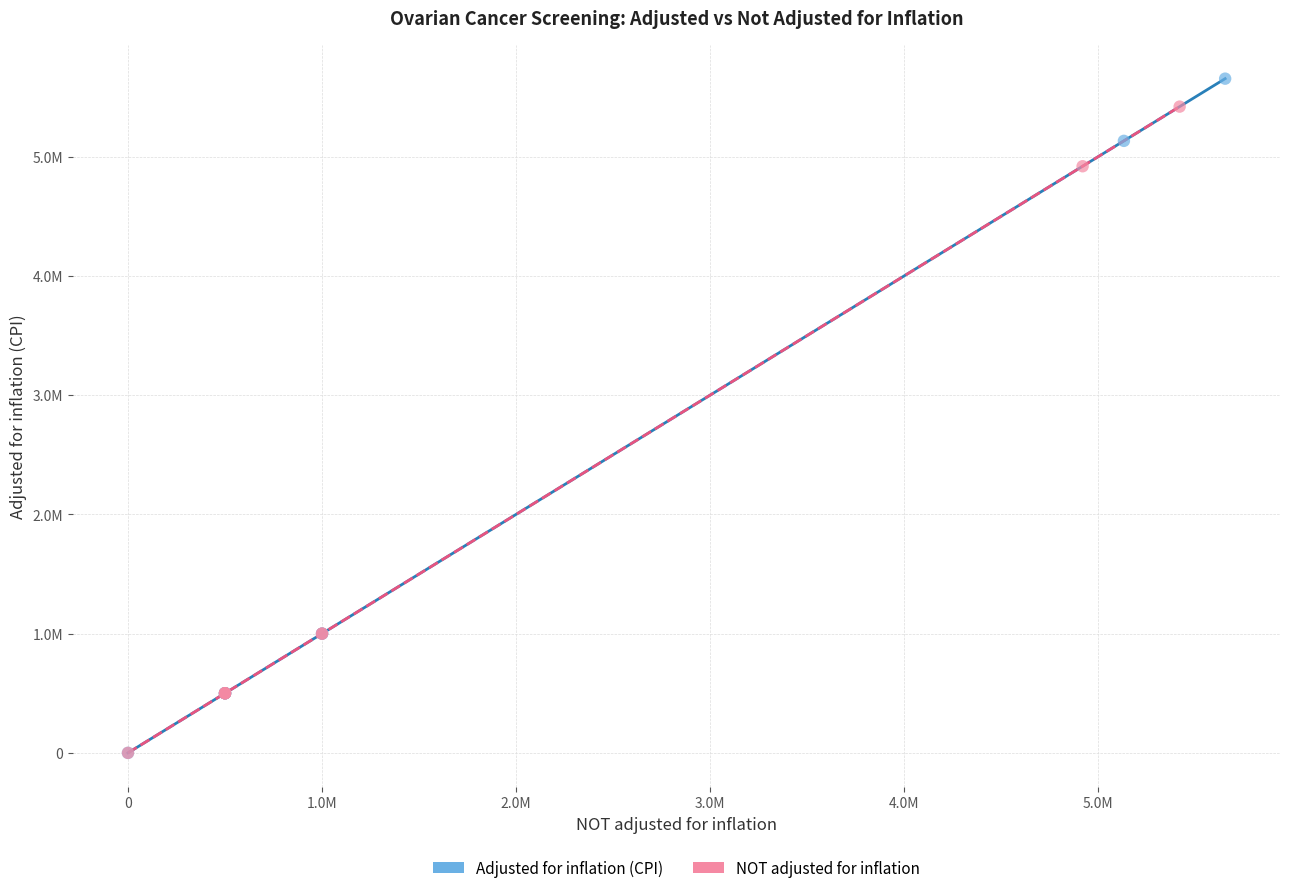

What are all the series names shown in the legend?

Adjusted for inflation (CPI), NOT adjusted for inflation